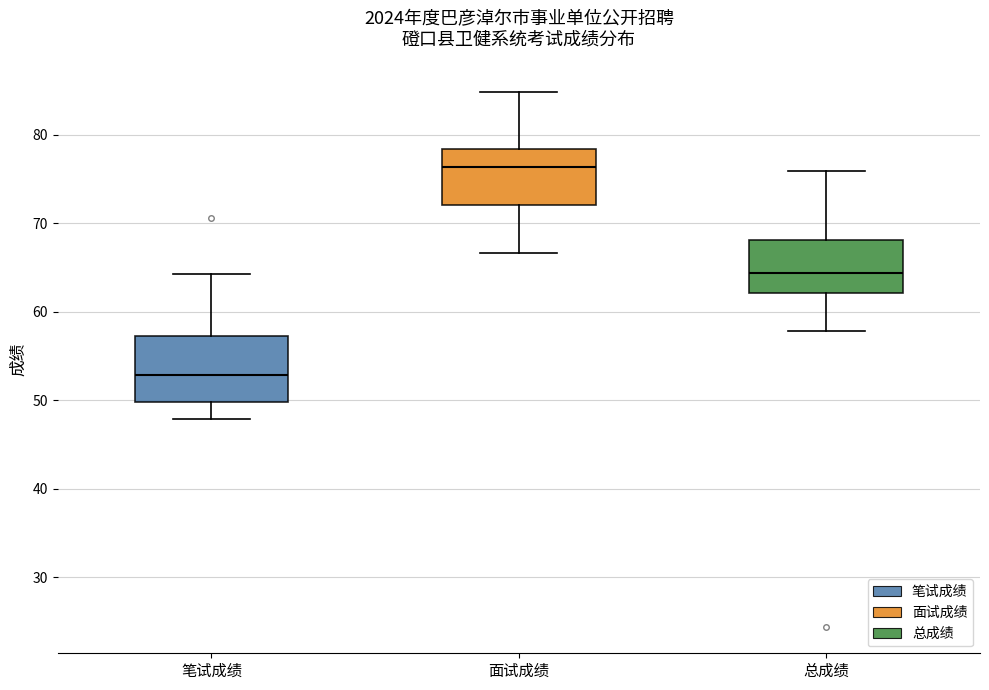

Which box's median line is the lowest?

笔试成绩